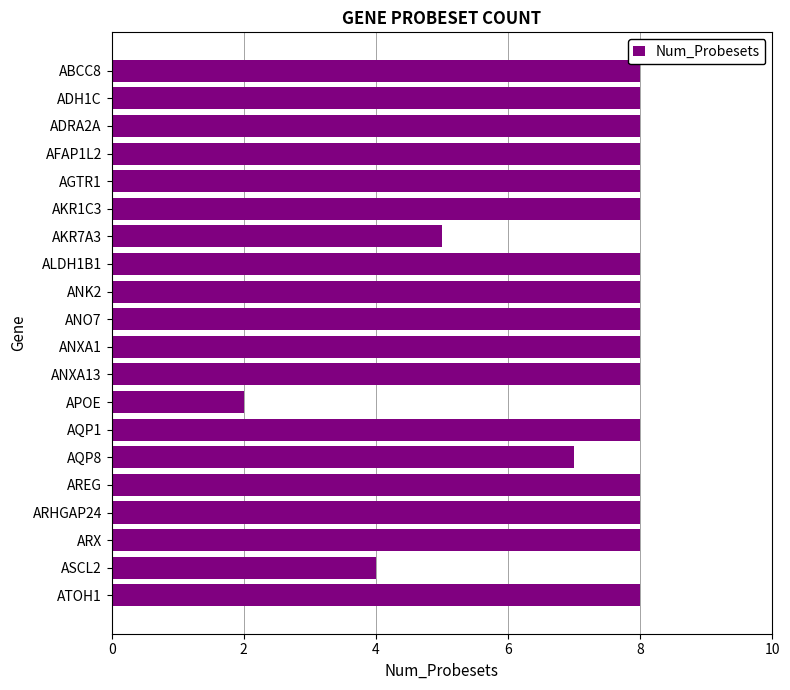

True or false: the data shows 5 at AGTR1.

False